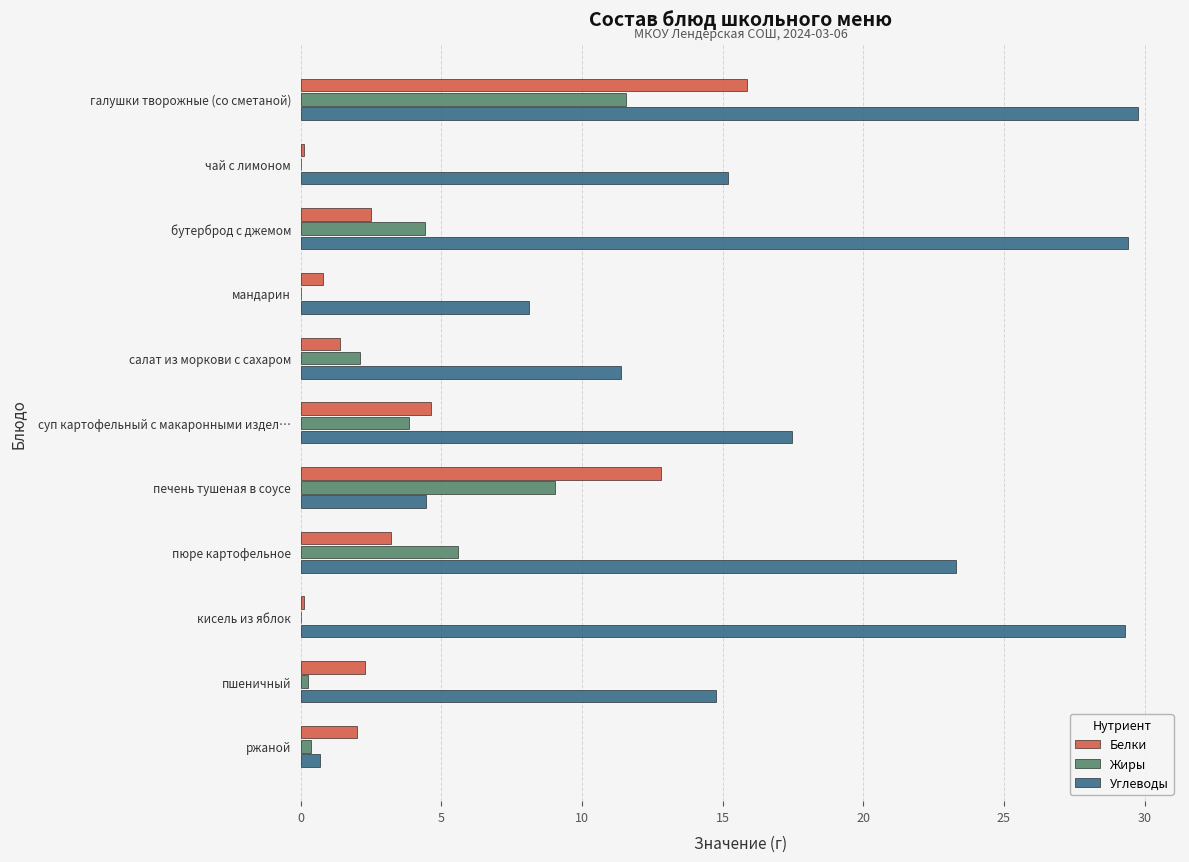

Which series has the largest range (max minus min)?

Углеводы